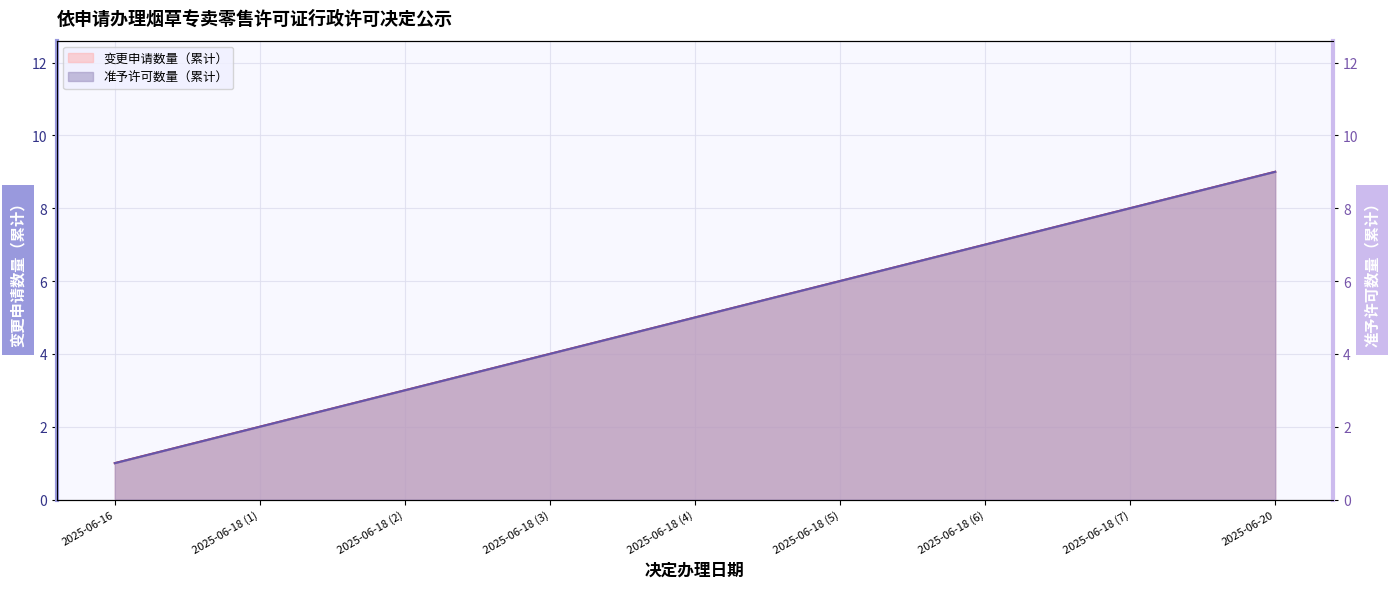

What position from the right is 2025-06-18 (6)?

3